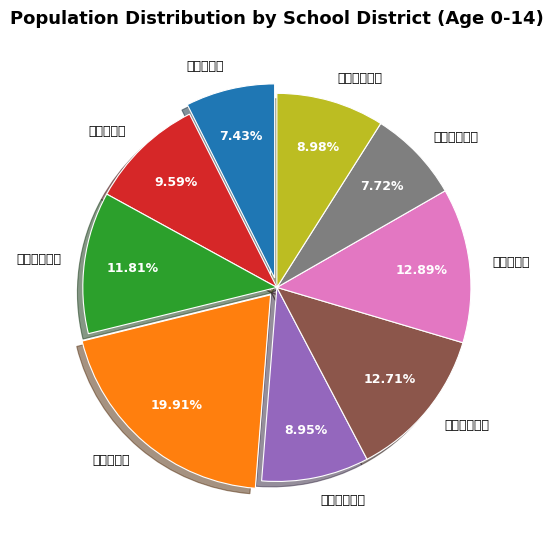

To the nearest percent, what is the combined percentage of 大宝西小学校 and 大宝東小学校?

17%